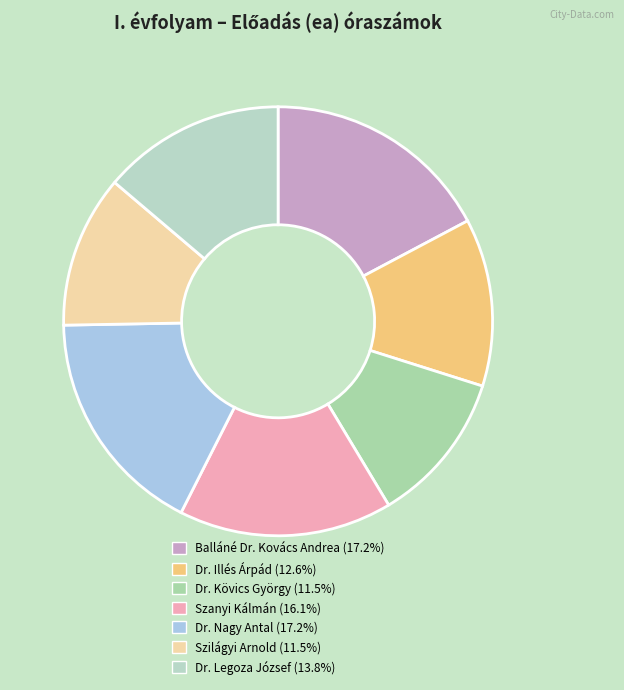

To the nearest percent, what is the combined percentage of Dr. Nagy Antal and Szilágyi Arnold?

29%